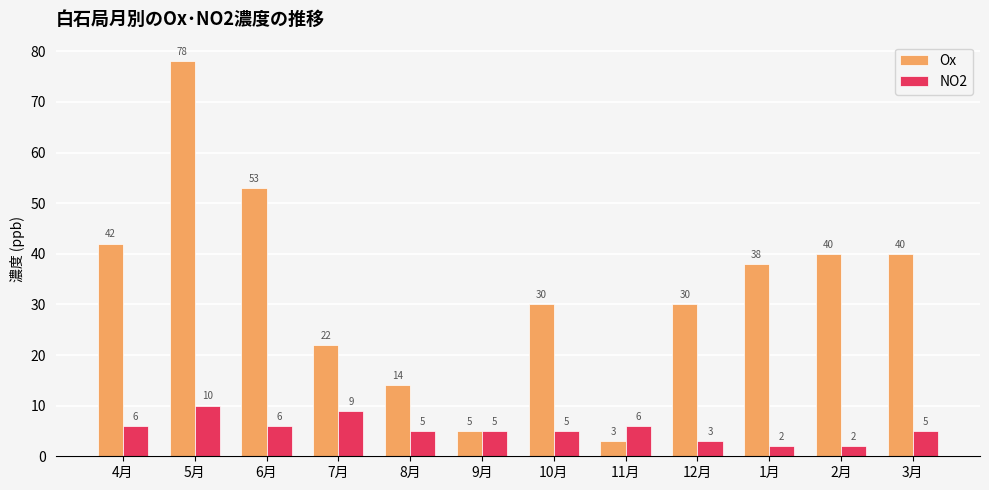

What is the spread (max minus min) of values at 4月?

36